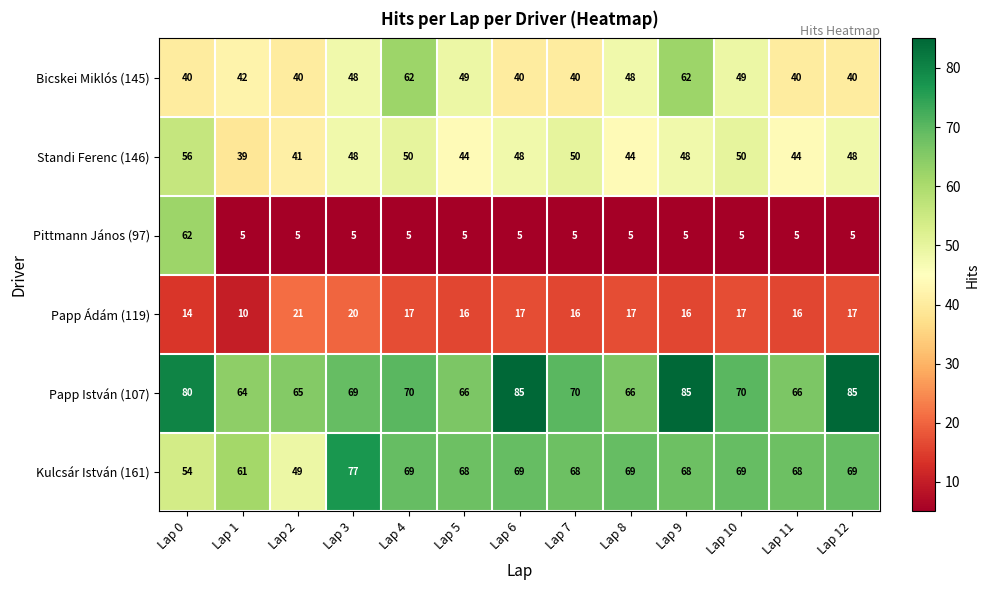

What is the minimum value shown in the chart?

5